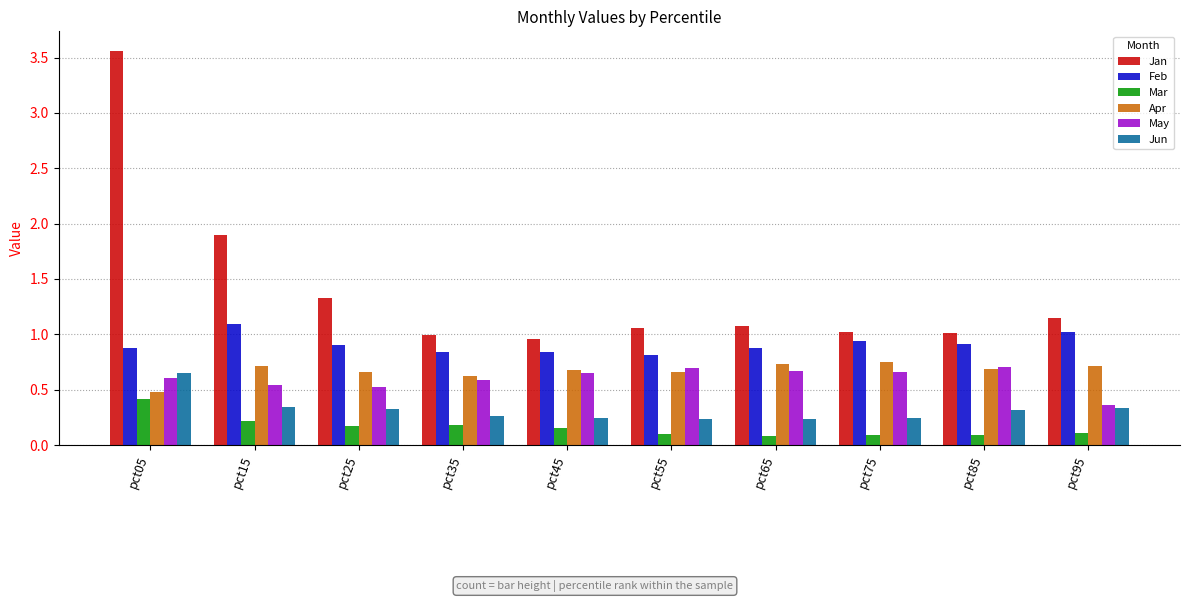

True or false: Jun has a value of 0.4 at pct35.

False